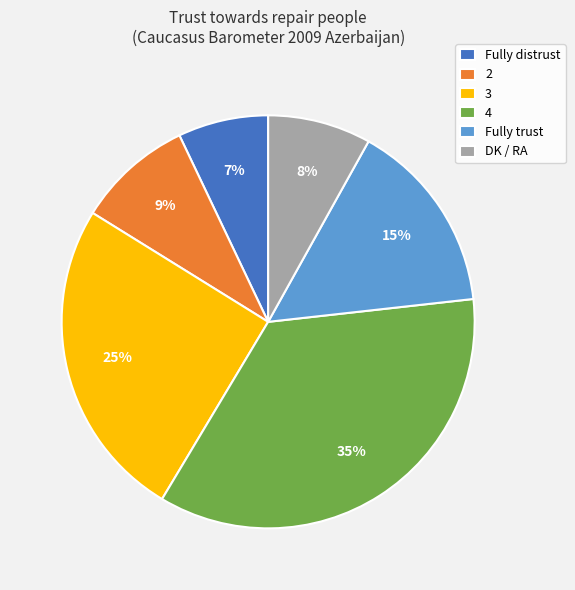

Rank the categories by value from lowest to highest.

Fully distrust, DK / RA, 2, Fully trust, 3, 4